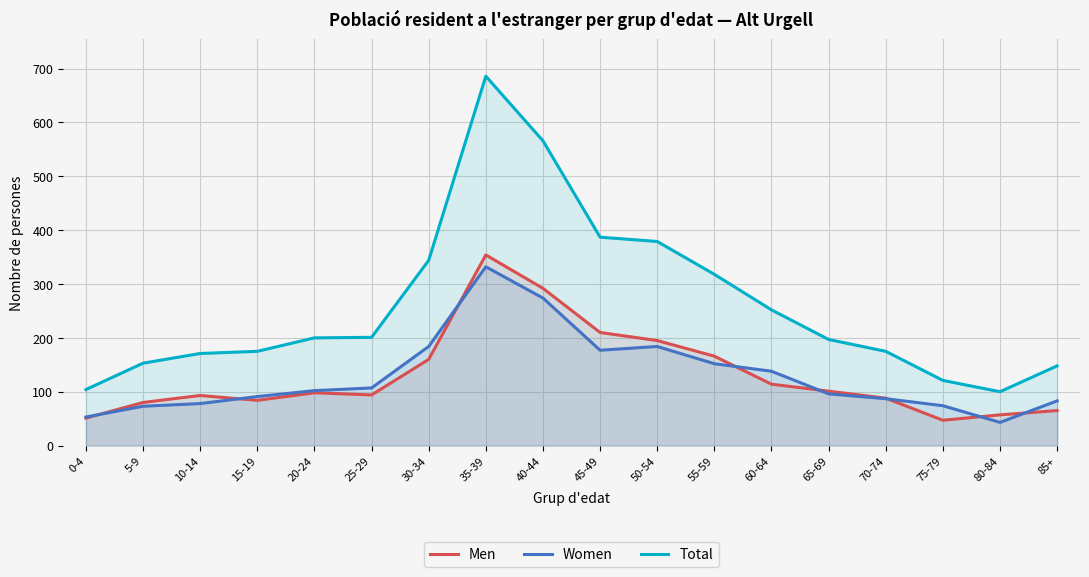

True or false: Men and Total intersect in this chart.

False